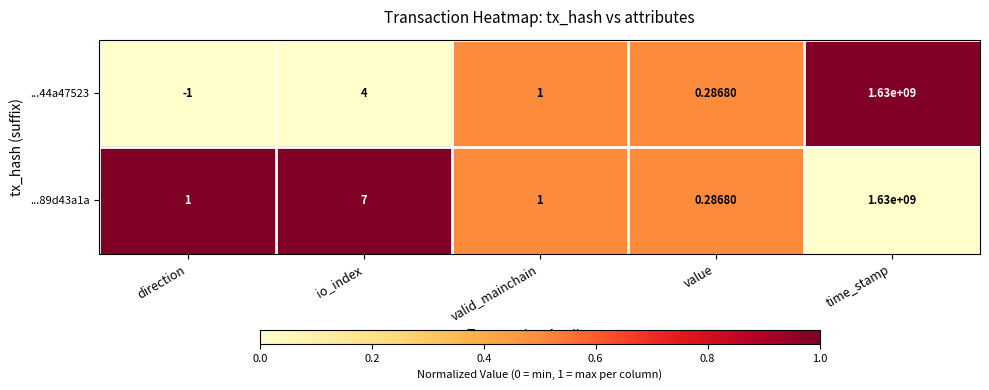

At which label does ...44a47523 reach its peak?

time_stamp